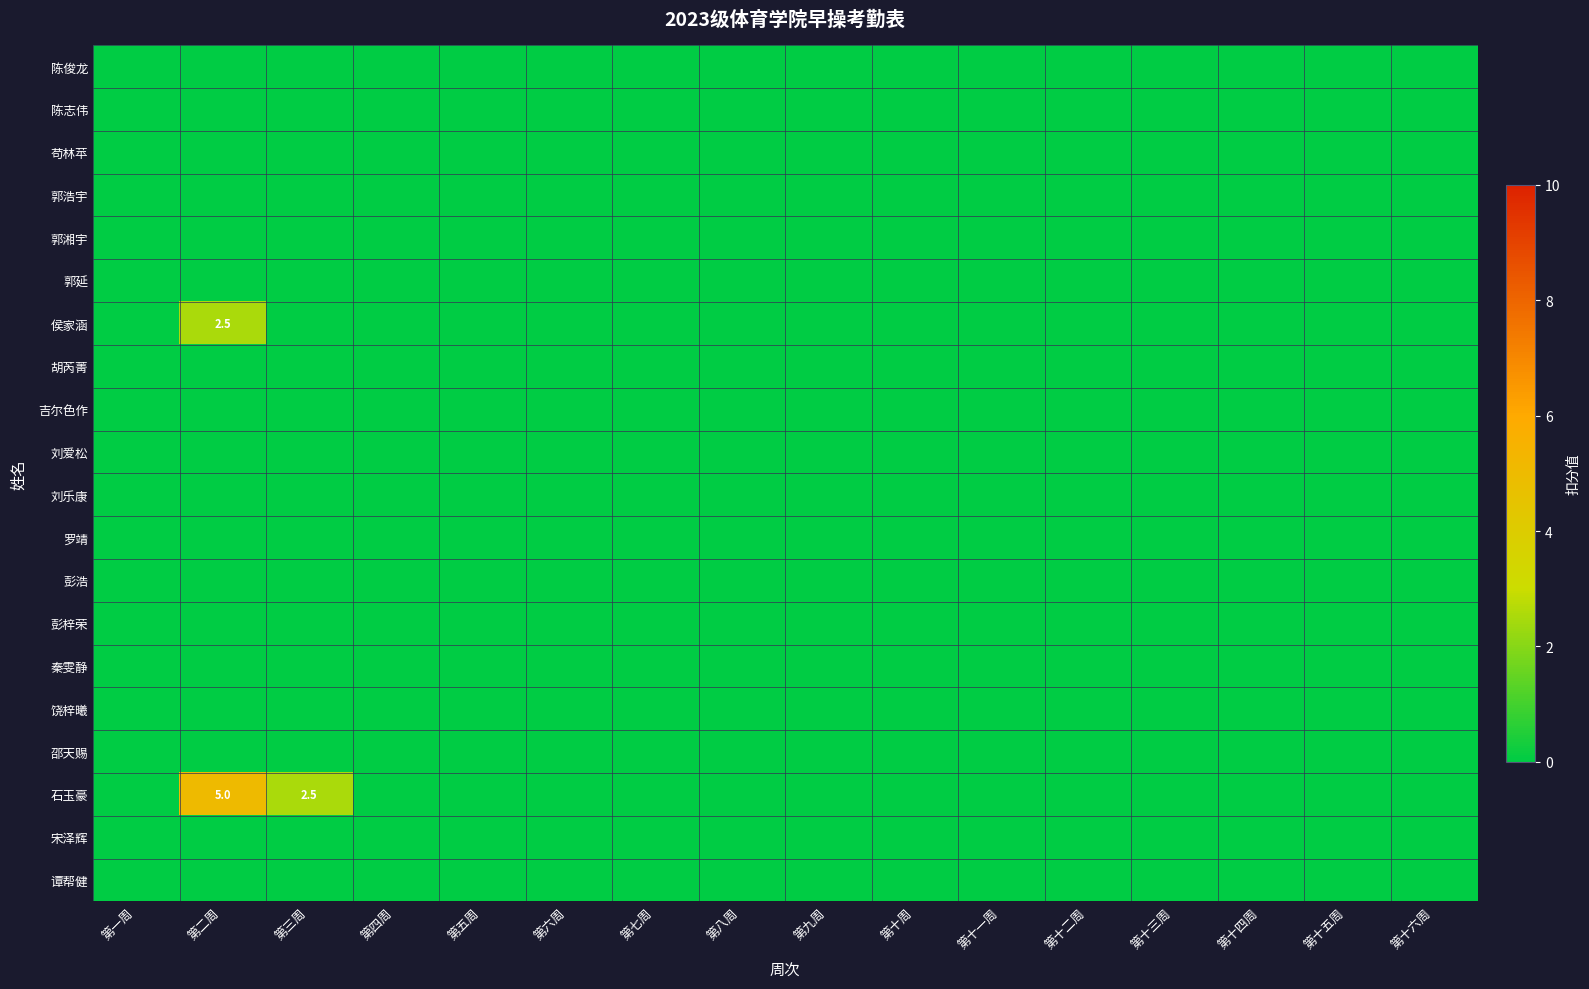

Which series changed the most between 第十周 and 第十三周?

陈俊龙